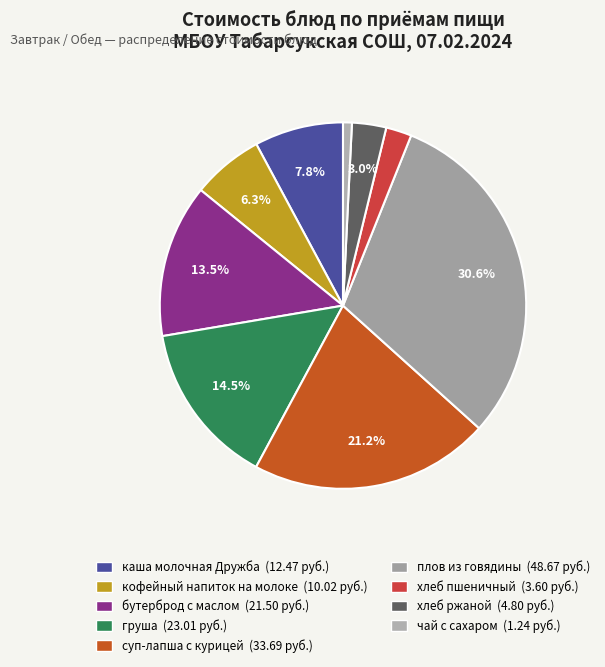

To the nearest percent, what is the difference between the largest and smallest slice percentages?

30%